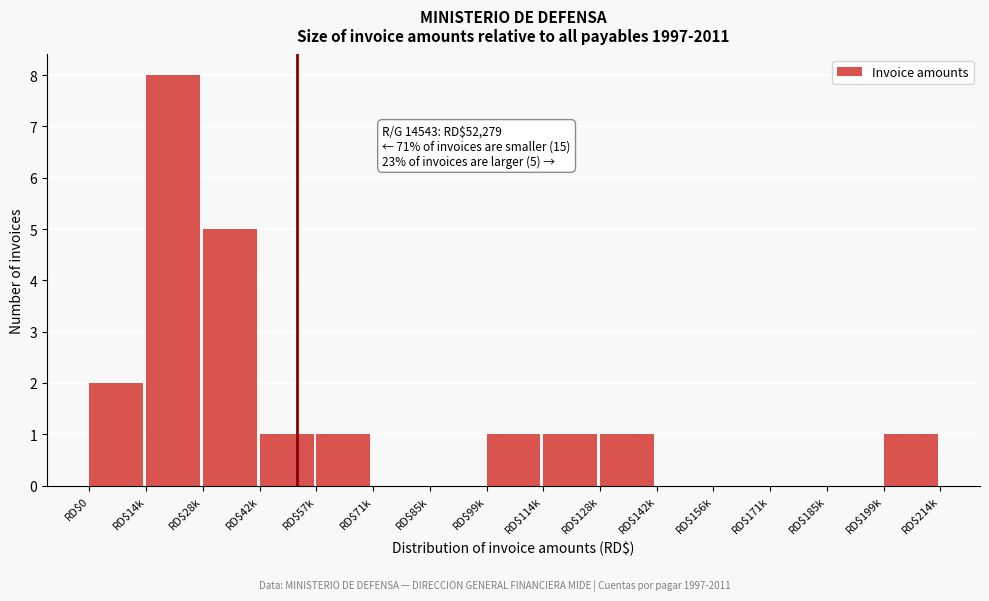

Is it true that the value at RD$71k is 5?

False